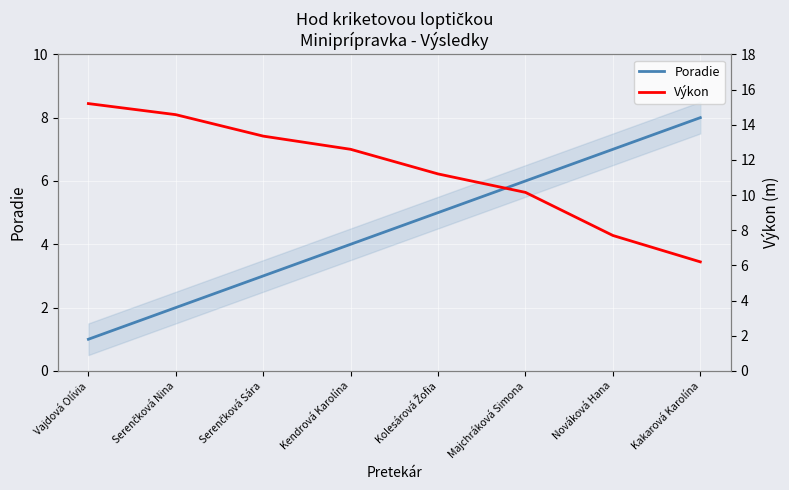

Reading left to right, transcribe all the data shown in this chart.

Poradie: Vajdová Olívia=1.0	Serenčková Nina=2.0	Serenčková Sára=3.0	Kendrová Karolína=4.0	Kolesárová Žofia=5.0	Majchráková Simona=6.0	Nováková Hana=7.0	Kakarová Karolína=8.0
Výkon: Vajdová Olívia=15.2	Serenčková Nina=14.6	Serenčková Sára=13.3	Kendrová Karolína=12.6	Kolesárová Žofia=11.2	Majchráková Simona=10.2	Nováková Hana=7.7	Kakarová Karolína=6.2